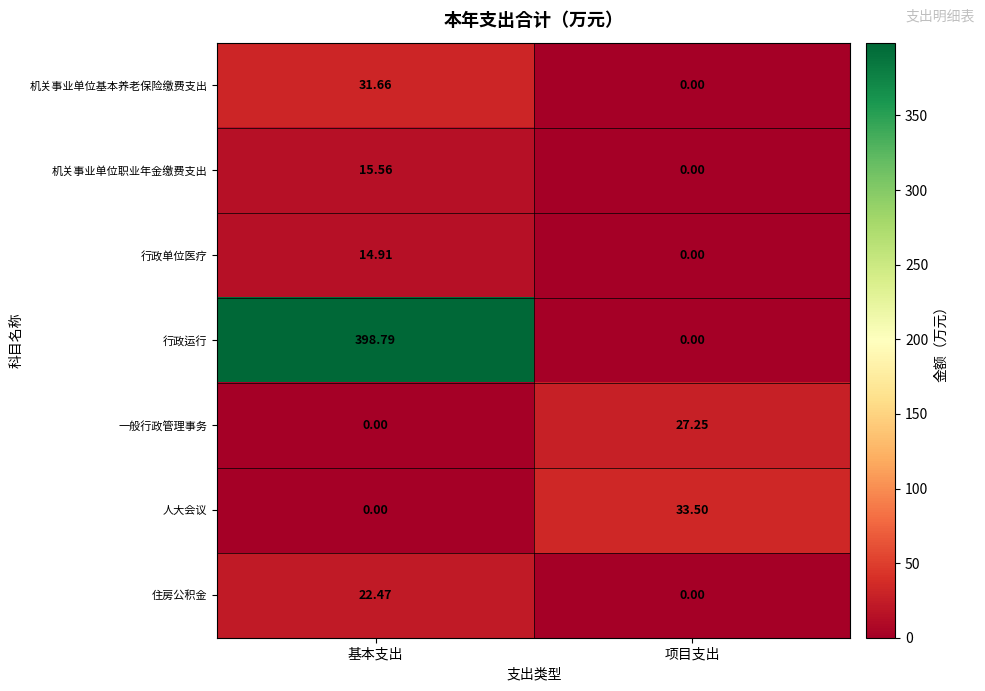

Rank the categories by 住房公积金 value from lowest to highest.

项目支出, 基本支出